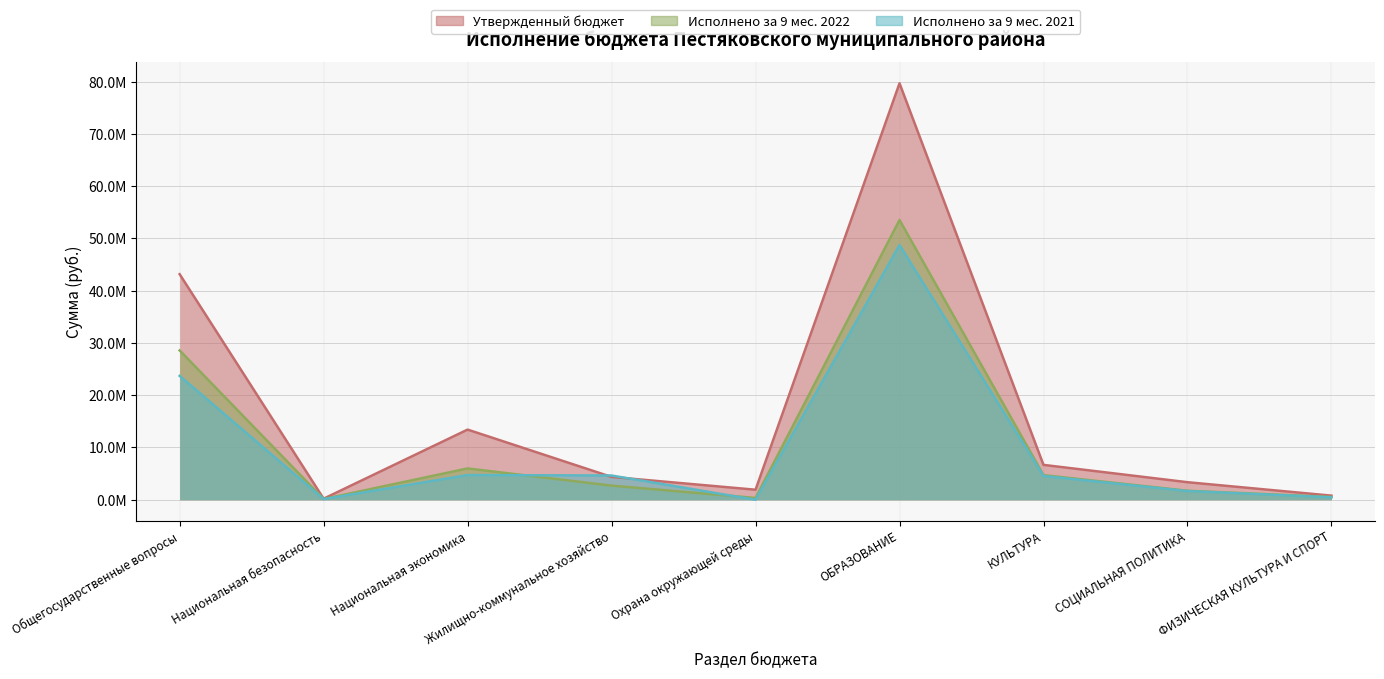

True or false: Исполнено за 9 мес. 2022 and Утвержденный бюджет intersect in this chart.

False